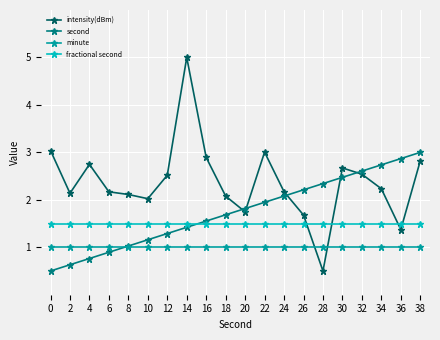

Does the chart have visible grid lines?

Yes